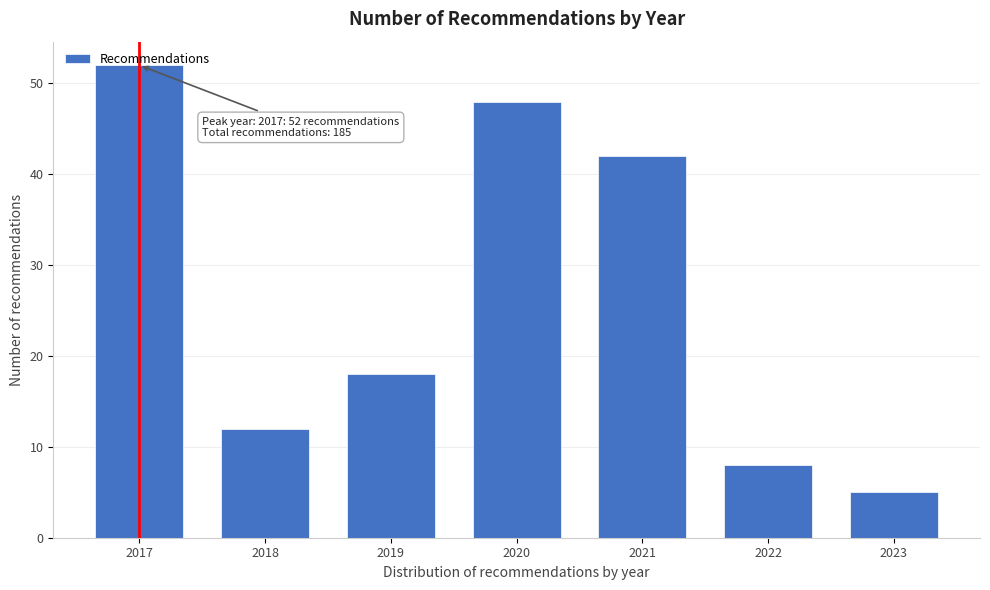

At which label is the value closest to 28?

2019